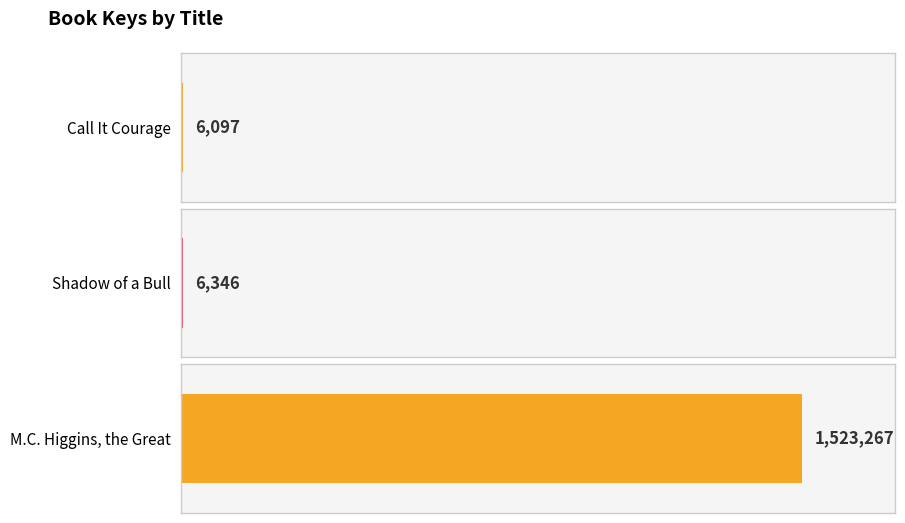

Between M.C. Higgins, the Great and Call It Courage, which is larger?

M.C. Higgins, the Great